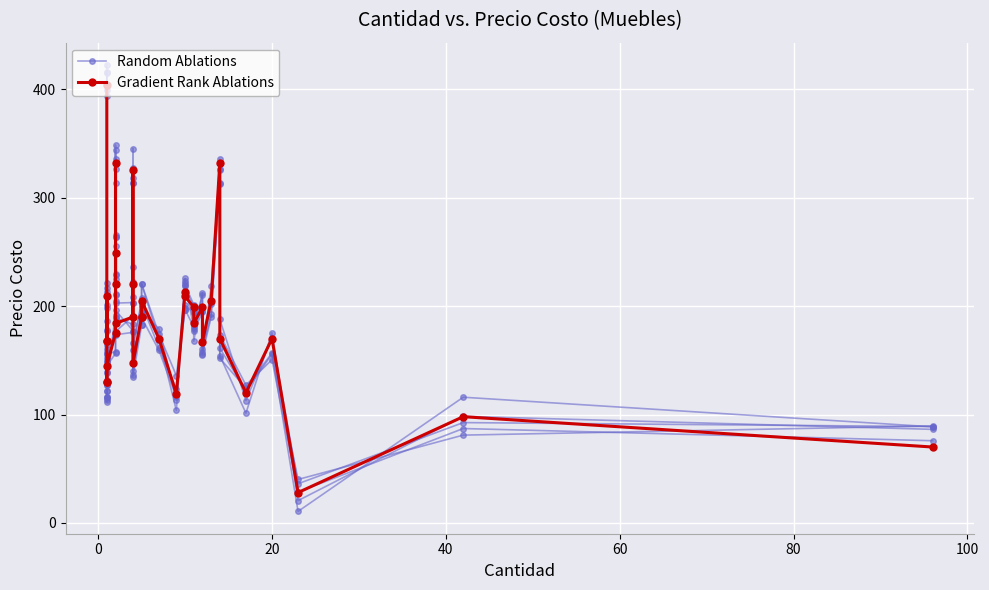

After their last crossing, which series has the higher values: Gradient Rank Ablations or Random Ablations?

Random Ablations